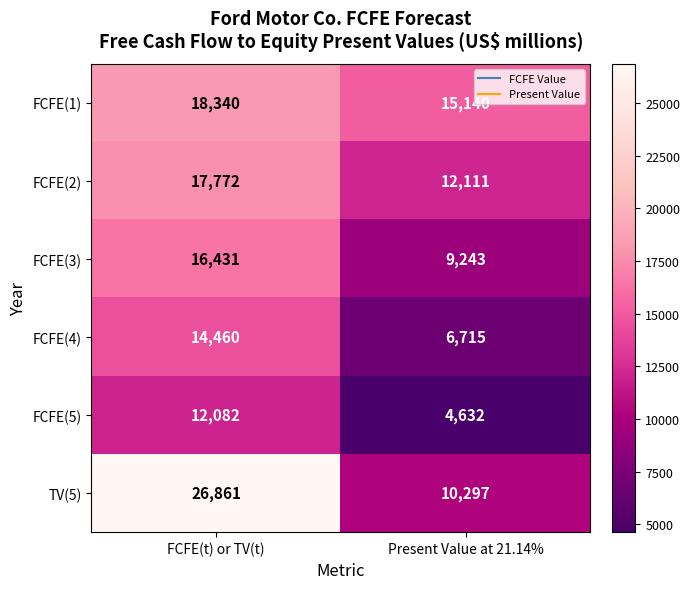

List the series in order of their peak value, highest first.

TV(5), FCFE(1), FCFE(2), FCFE(3), FCFE(4), FCFE(5)